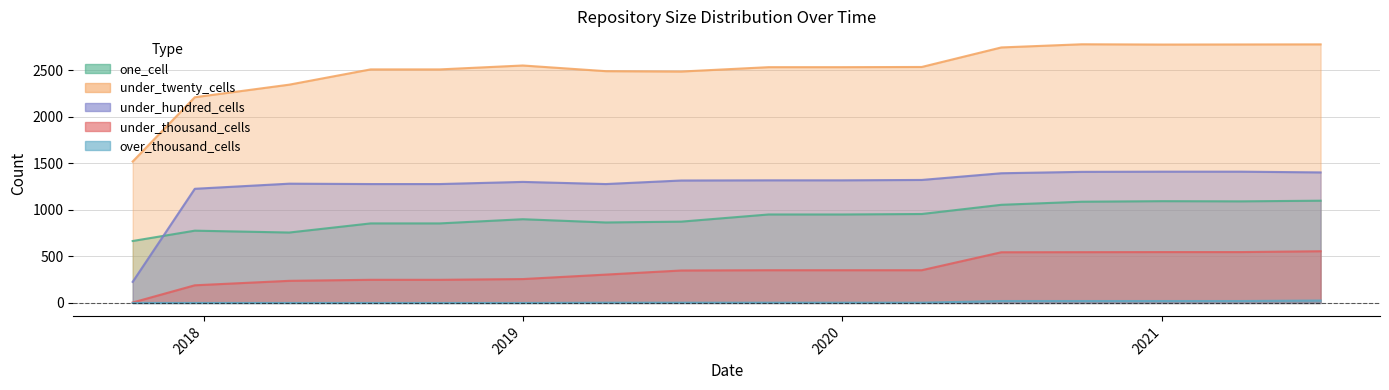

The value of over_thousand_cells at 2021-07-01 is 26. True or false?

True